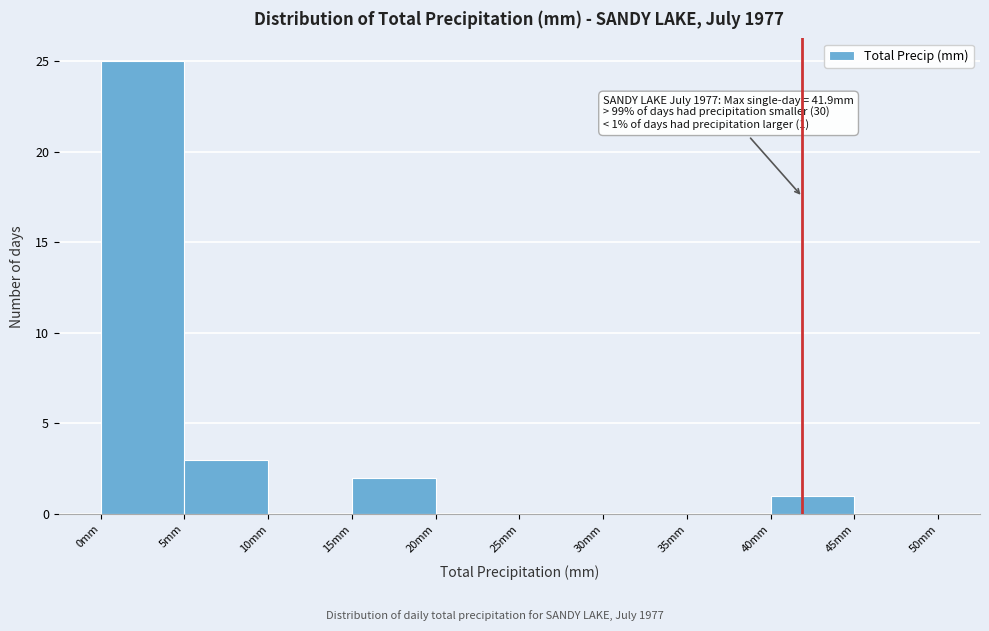

Over which range of the x-axis is the bar tallest?

0 to 5